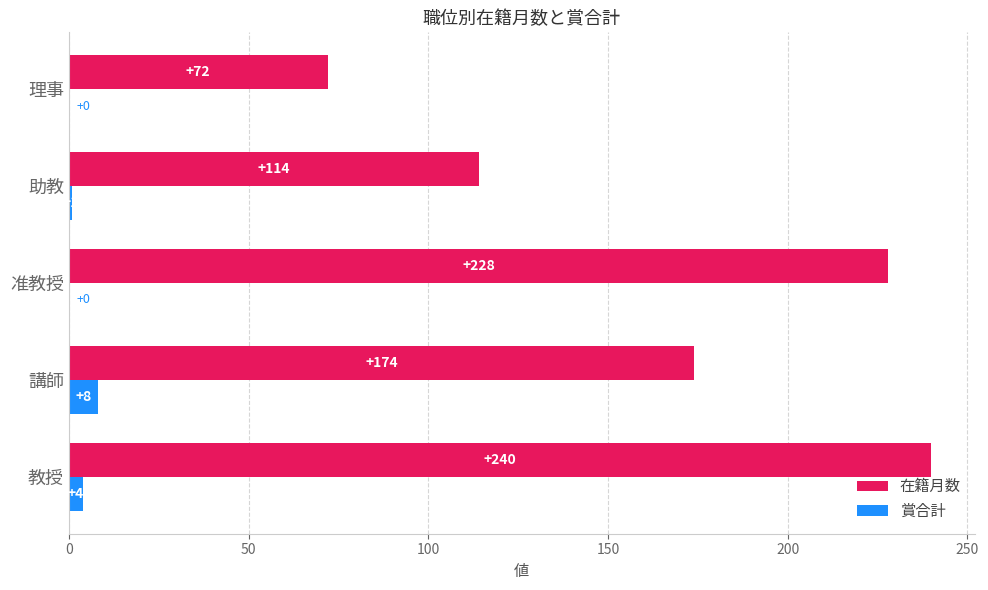

True or false: 賞合計 has a value of 0 at 准教授.

True